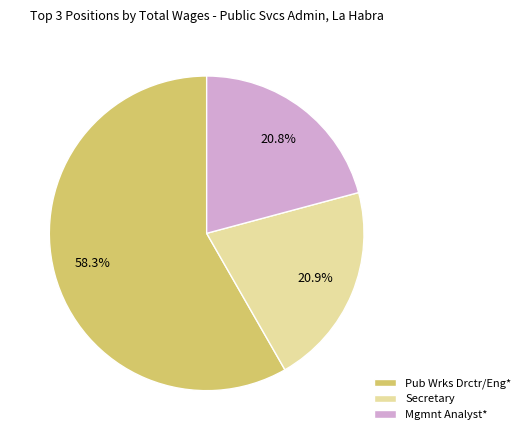

How many segments does this pie chart have?

3